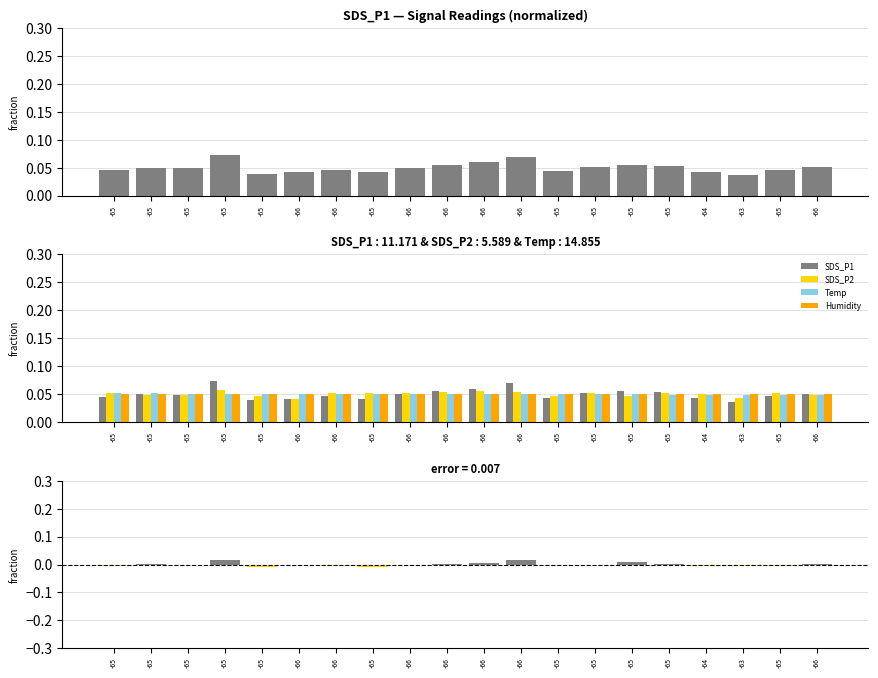

Which series has the largest range (max minus min)?

SDS_P1